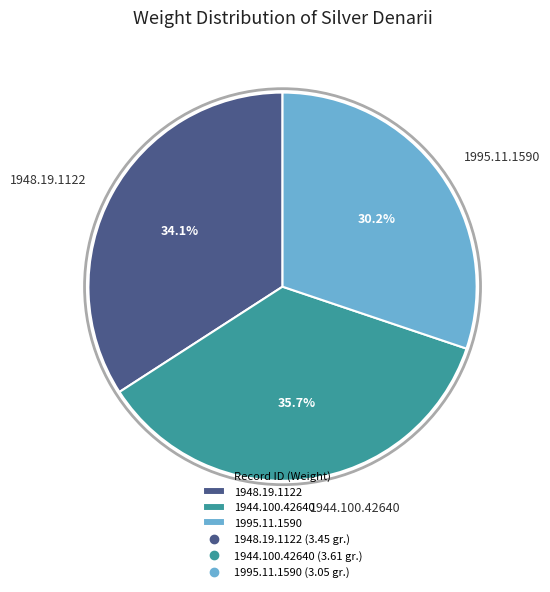

Which has a higher value, 1995.11.1590 or 1948.19.1122?

1948.19.1122